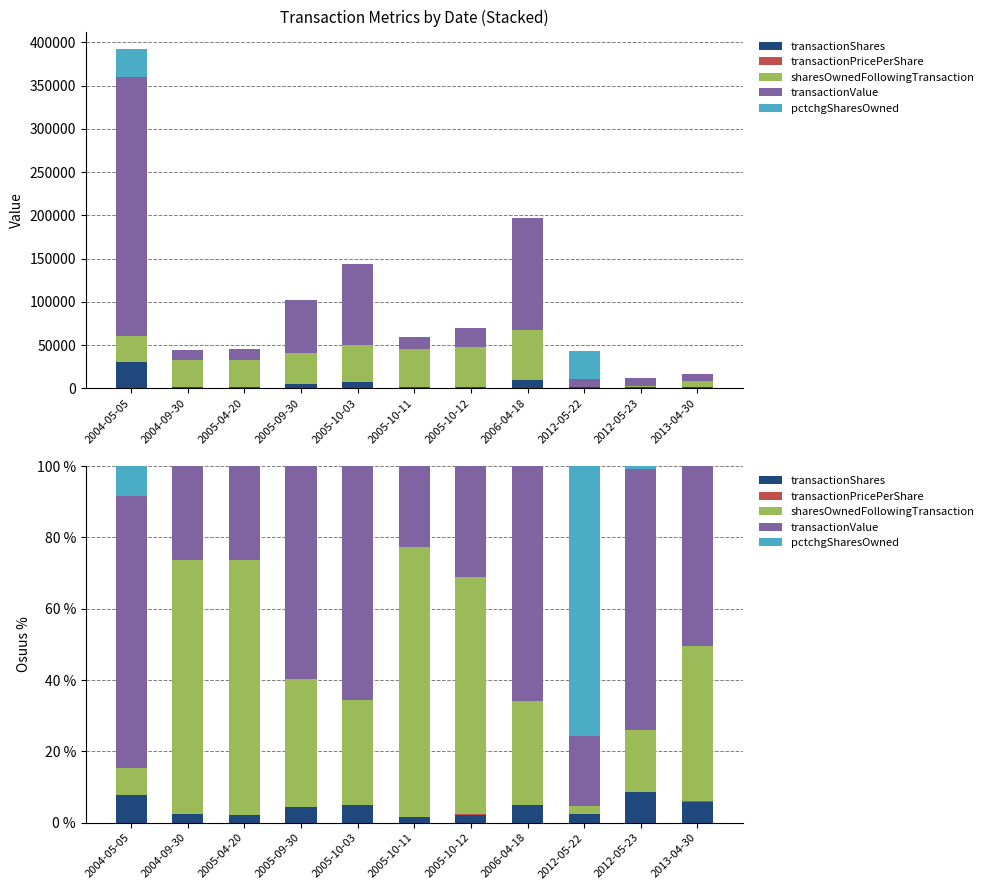

At which label does transactionShares reach its peak?

2012-05-23